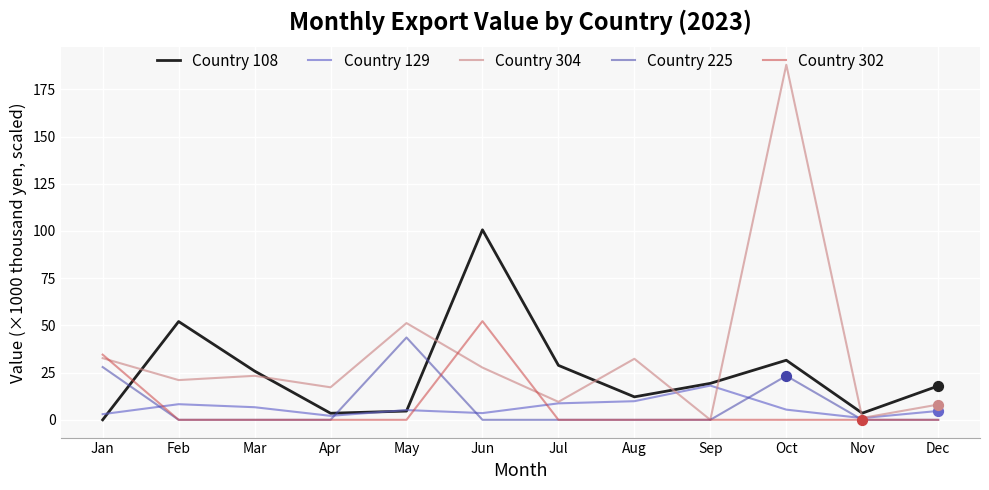

What is the maximum value shown in the chart?

188.0